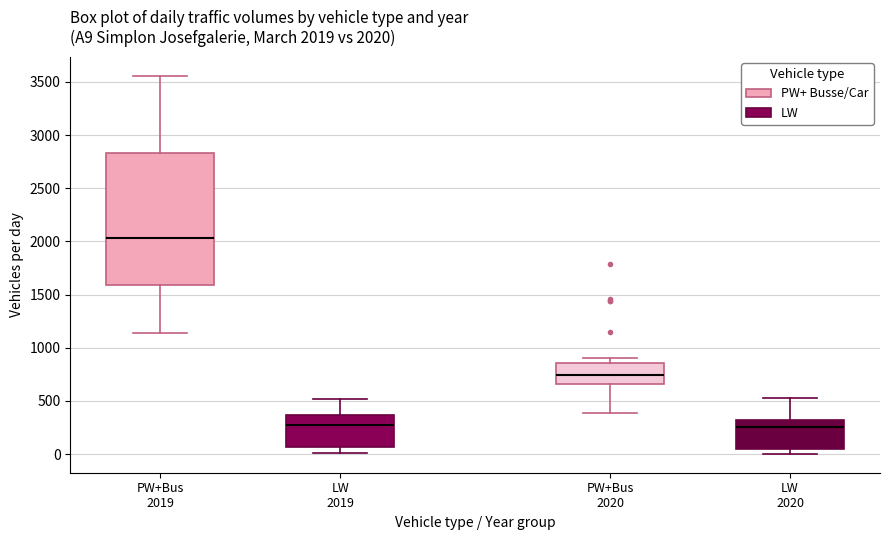

Which box is the tallest, from its lower edge to its upper edge?

PW+Bus 2019